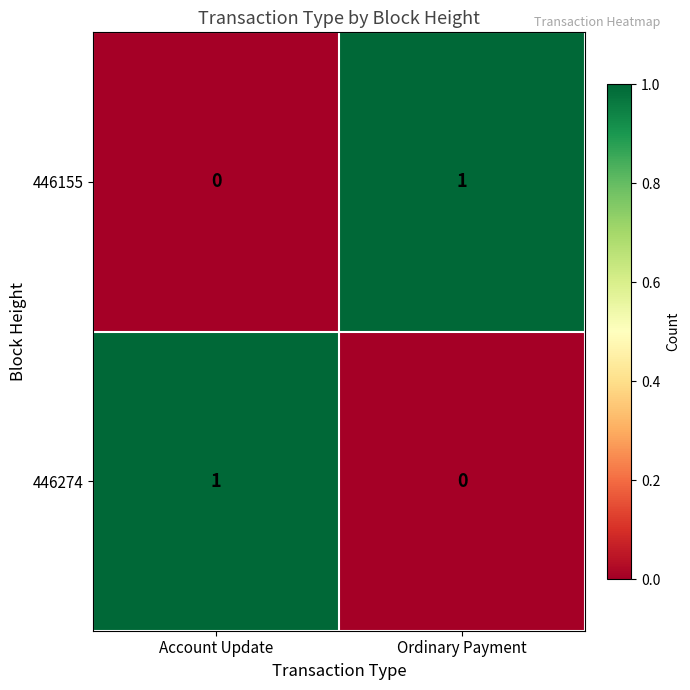

At which label does 446155 reach its peak?

Ordinary Payment